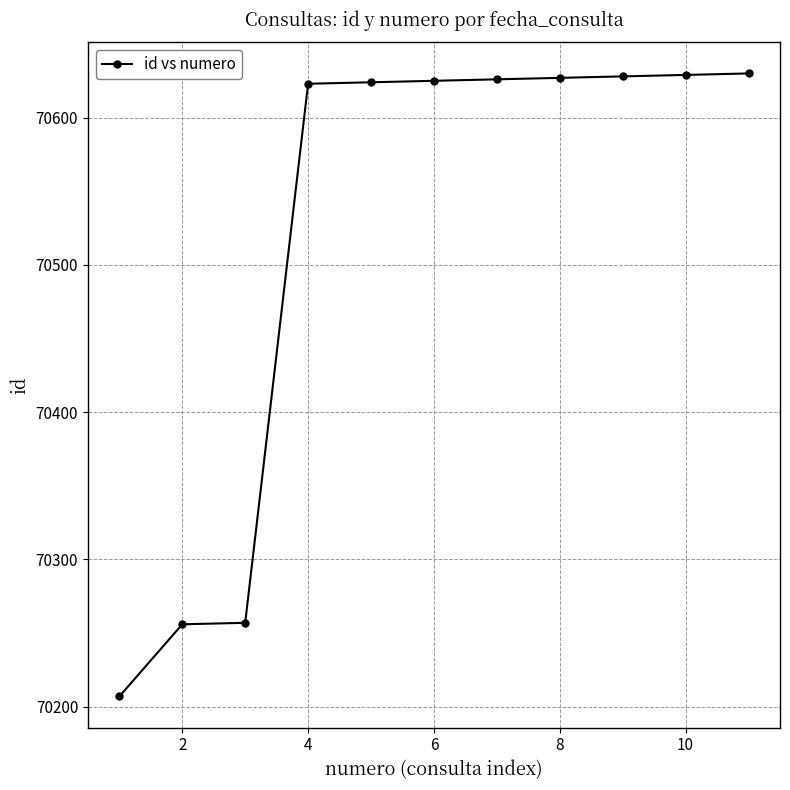

What is the value of the 9th point from the left?

70628